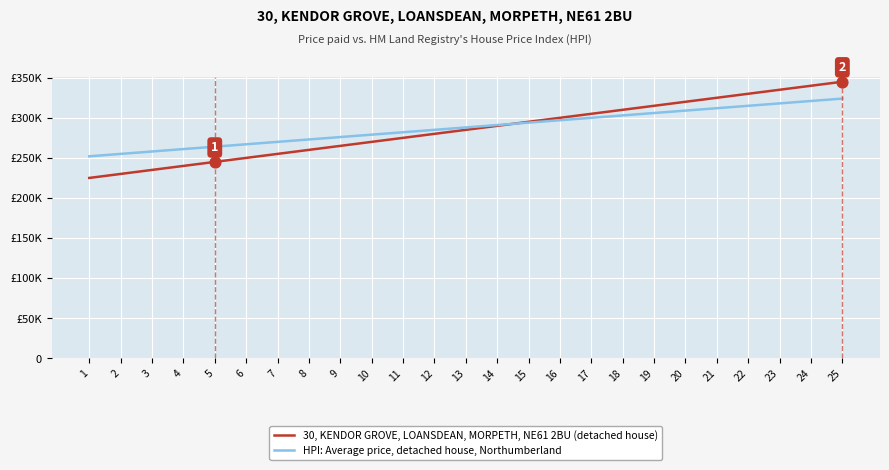

Is the value of HPI: Average price, detached house, Northumberland at 3 greater than the value of 30, KENDOR GROVE, LOANSDEAN, MORPETH, NE61 2BU (detached house) at 20?

No